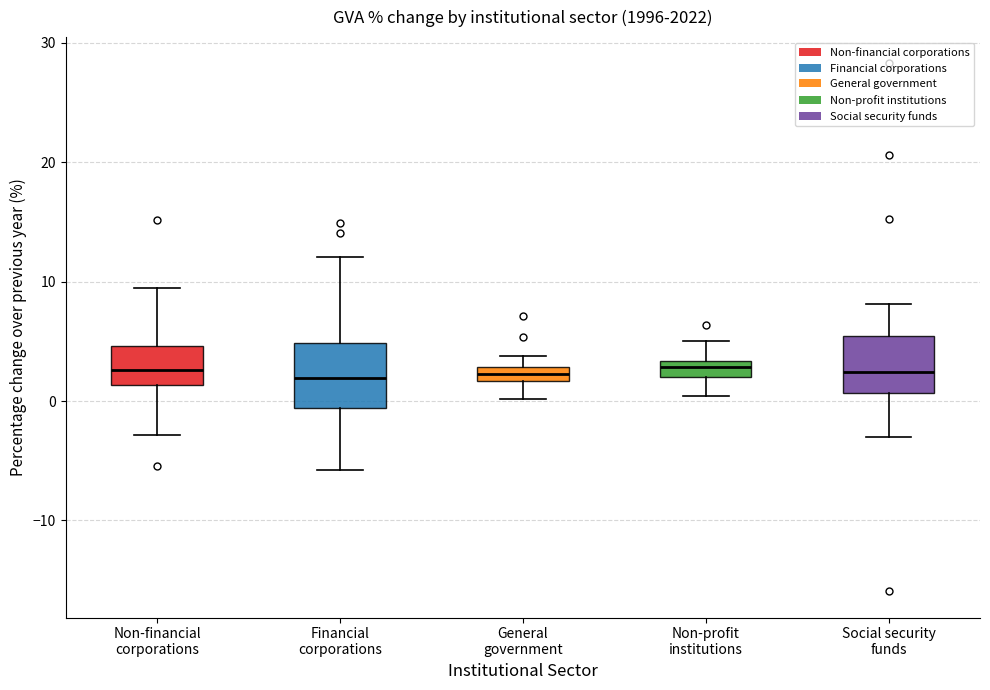

Where does the lower whisker of the box for Non-profit institutions end on the y-axis? The values are not printed on the chart, so give them approximately, as read against the axis.

0